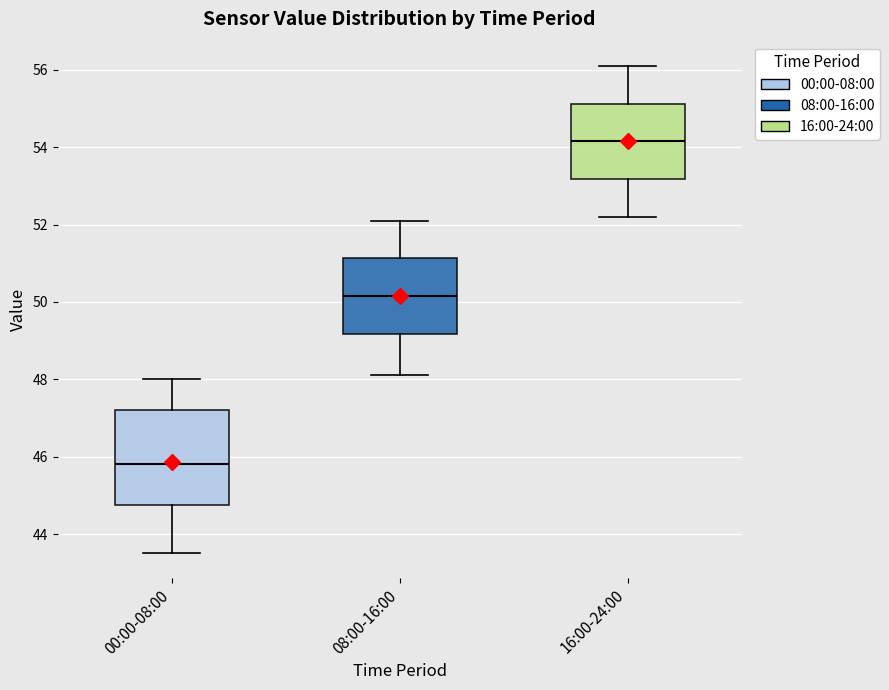

Which box's median line is the lowest?

00:00-08:00